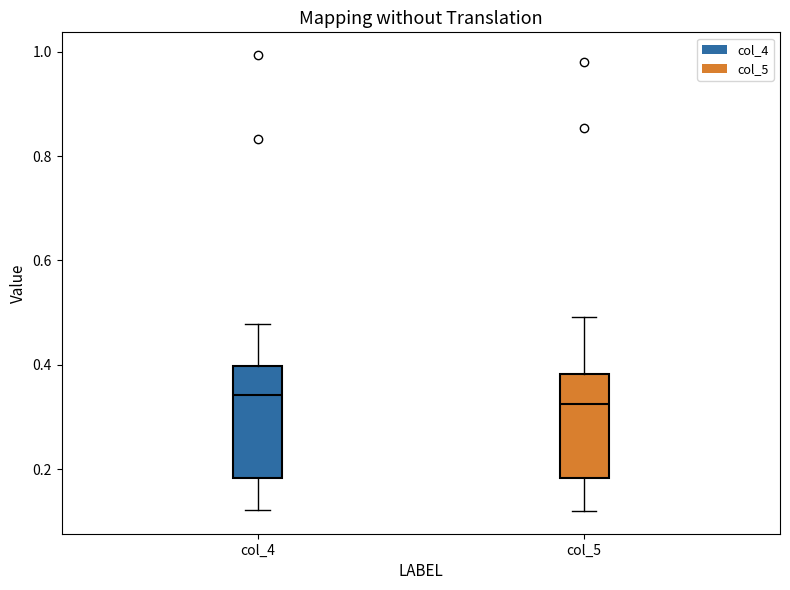

Reading left to right, read every box against the y-axis: the position of its median line, the range the box covers, and the ends of its whiskers. The values are not printed on the chart, so give them approximately, as read against the axis.

col_4: median 0.34, box 0.18 to 0.40, whiskers 0.12 to 0.48
col_5: median 0.32, box 0.18 to 0.38, whiskers 0.12 to 0.50